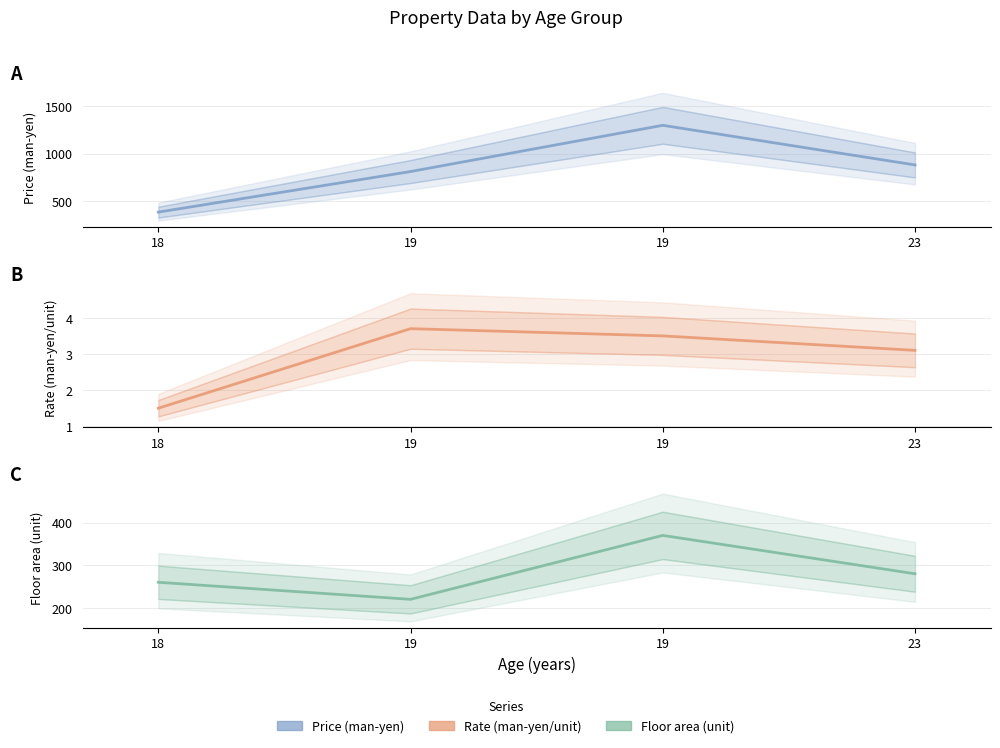

What is the sum of all Price (man-yen) values?

3370.0